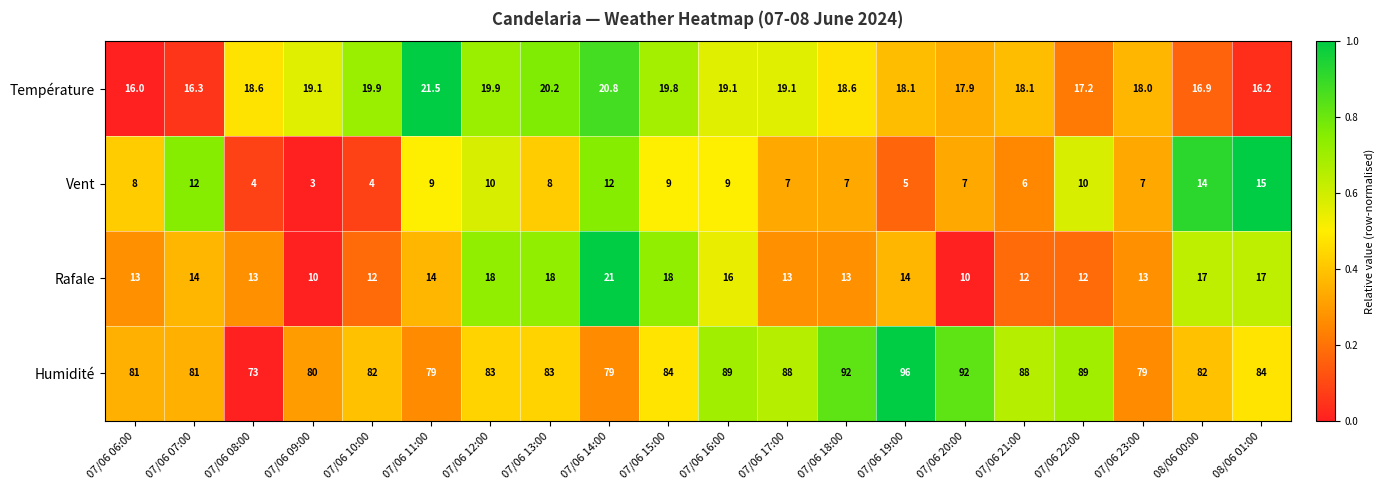

The Rafale series shows 18.0 at 07/06 15:00. True or false?

True